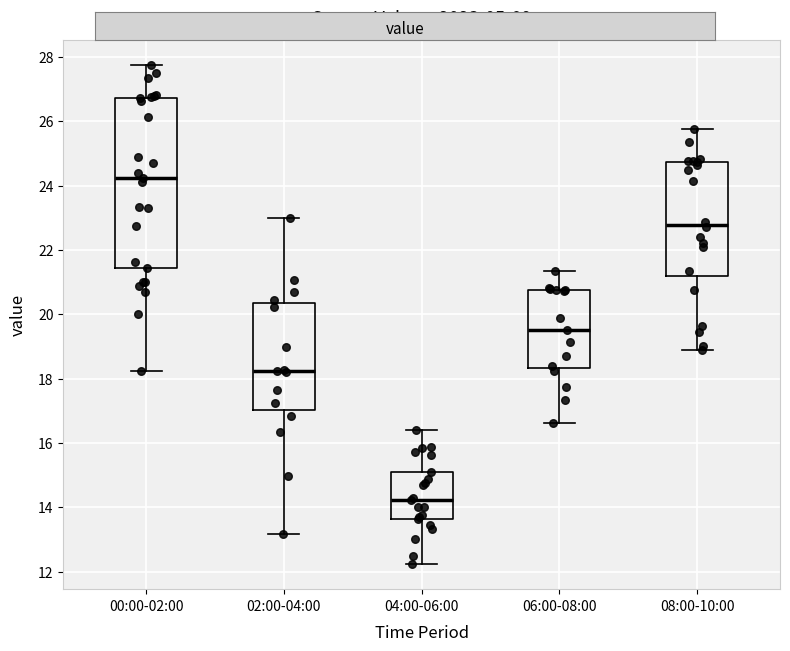

Reading left to right, read every box against the y-axis: the position of its median line, the range the box covers, and the ends of its whiskers. The values are not printed on the chart, so give them approximately, as read against the axis.

00:00-02:00: median 24.2, box 21.4 to 26.8, whiskers 18.2 to 27.8
02:00-04:00: median 18.2, box 17.0 to 20.4, whiskers 13.2 to 23.0
04:00-06:00: median 14.2, box 13.6 to 15.2, whiskers 12.2 to 16.4
06:00-08:00: median 19.6, box 18.4 to 20.8, whiskers 16.6 to 21.4
08:00-10:00: median 22.8, box 21.2 to 24.8, whiskers 18.8 to 25.8